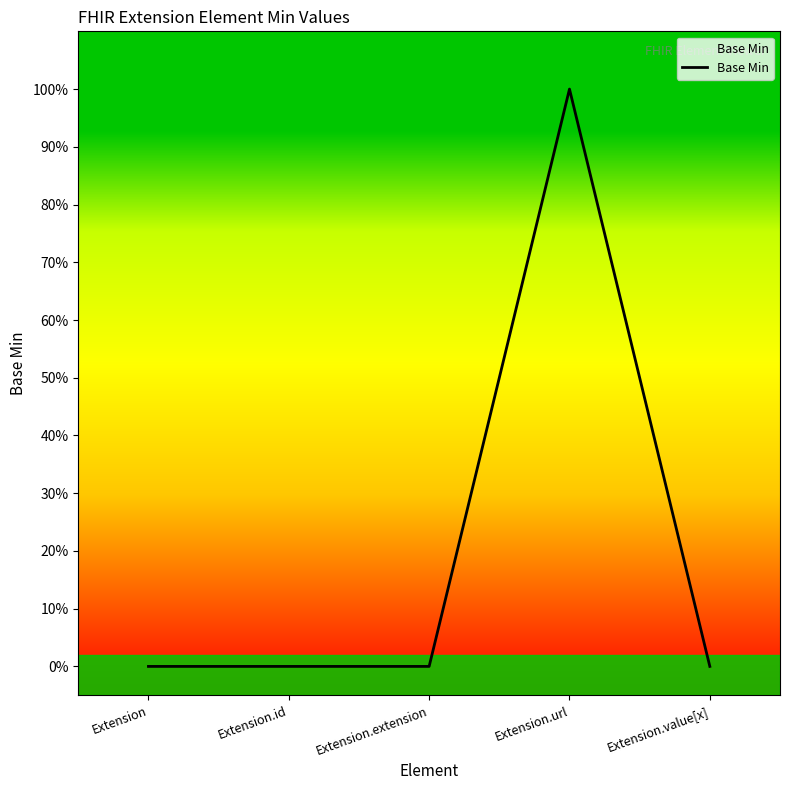

Between Extension.id and Extension, which is larger?

Extension.id